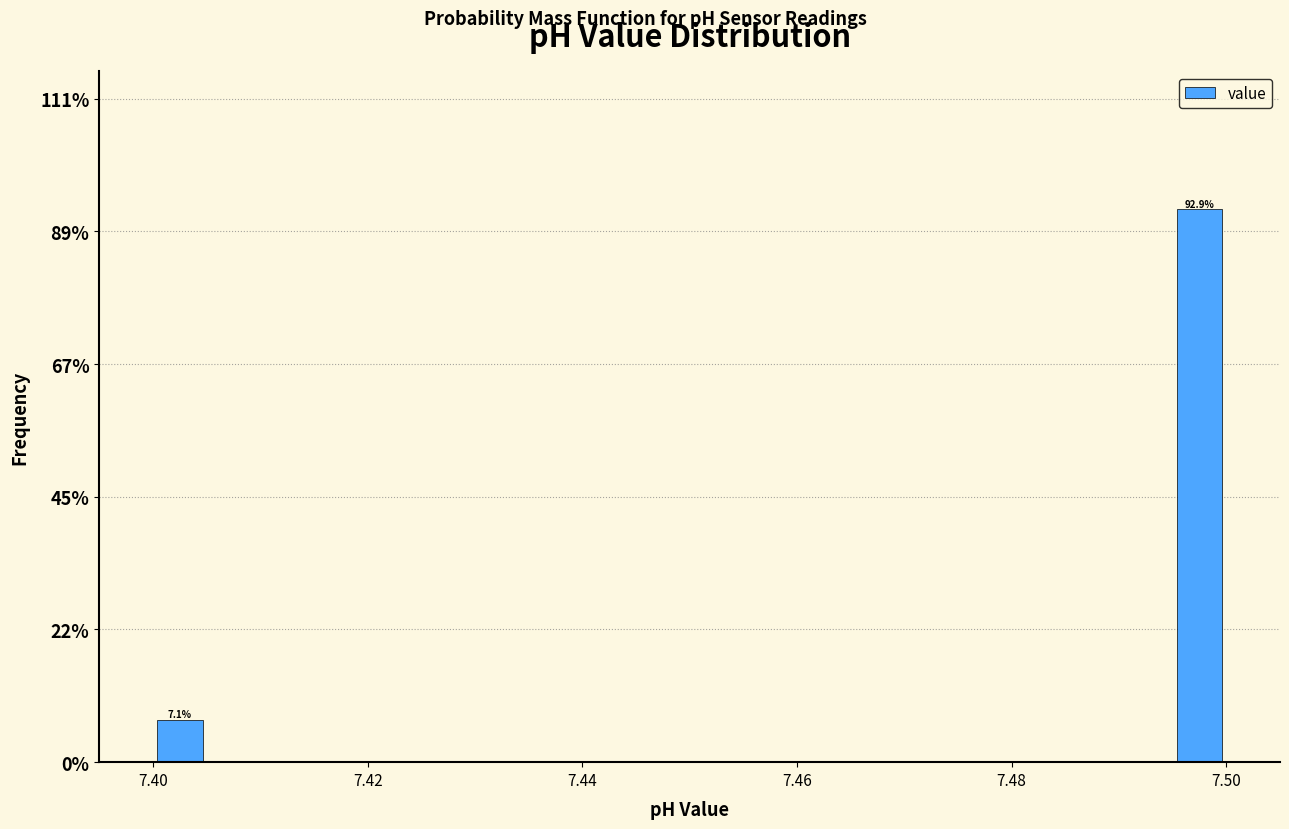

Read against the x-axis, roughly where is the centre of the tallest bar?

7.498